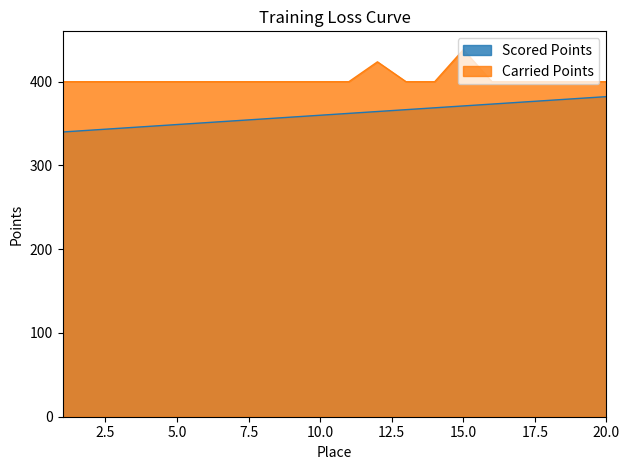

Rank the series at 1 from highest to lowest value.

Carried Points, Scored Points